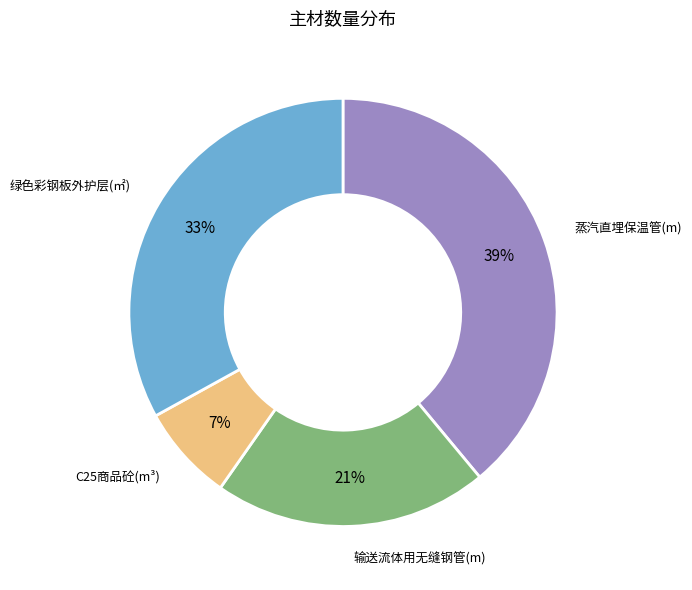

Approximately how many times larger is the value at 输送流体用无缝钢管(m) compared to 绿色彩钢板外护层(㎡)?

0.6